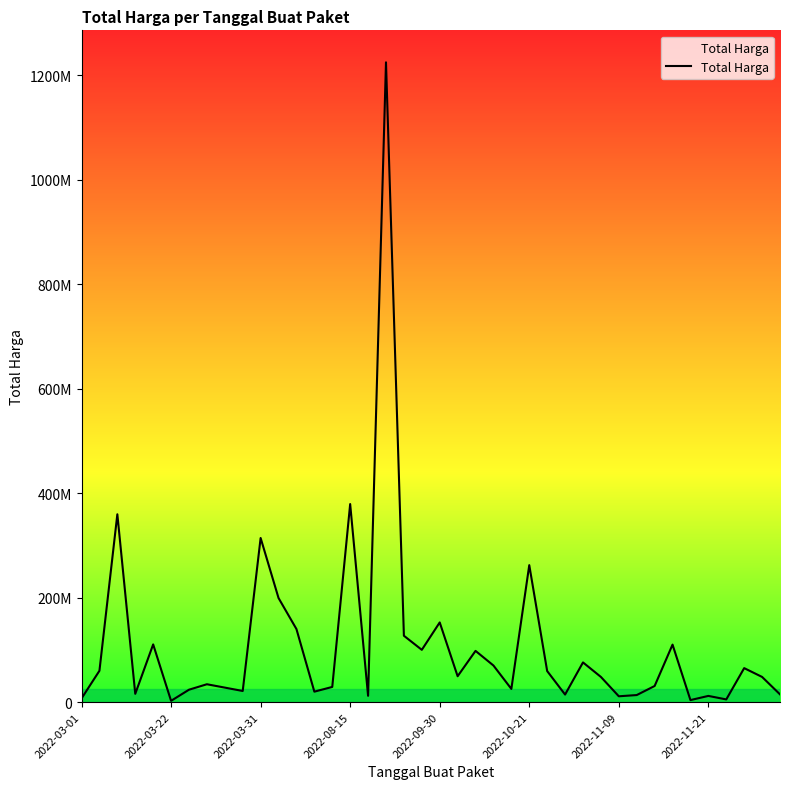

Does the chart have visible grid lines?

No